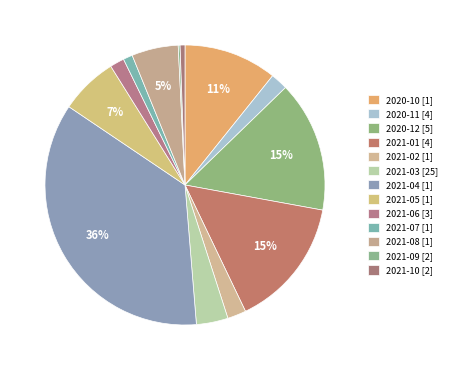

To the nearest percent, what is the combined percentage of 2020-10 and 2021-01?

26%